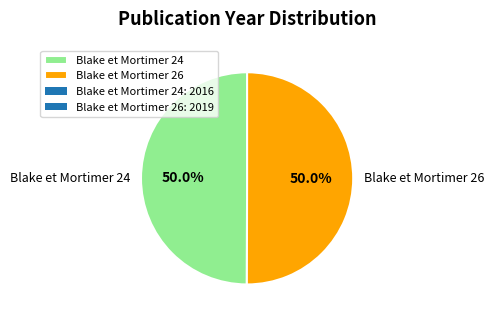

The Blake et Mortimer 26 slice represents 55% of the pie. True or false?

False